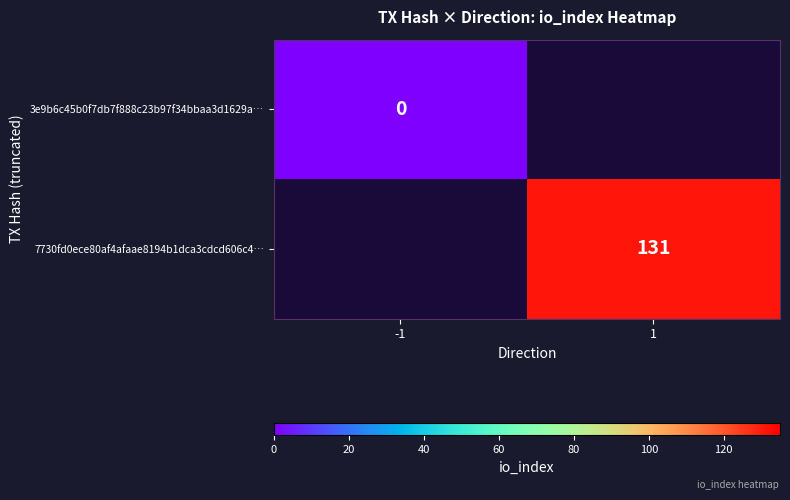

The value of 7730fd0ece80af4afaae8194b1dca3cdcd606c4… at 1 is 131. True or false?

True